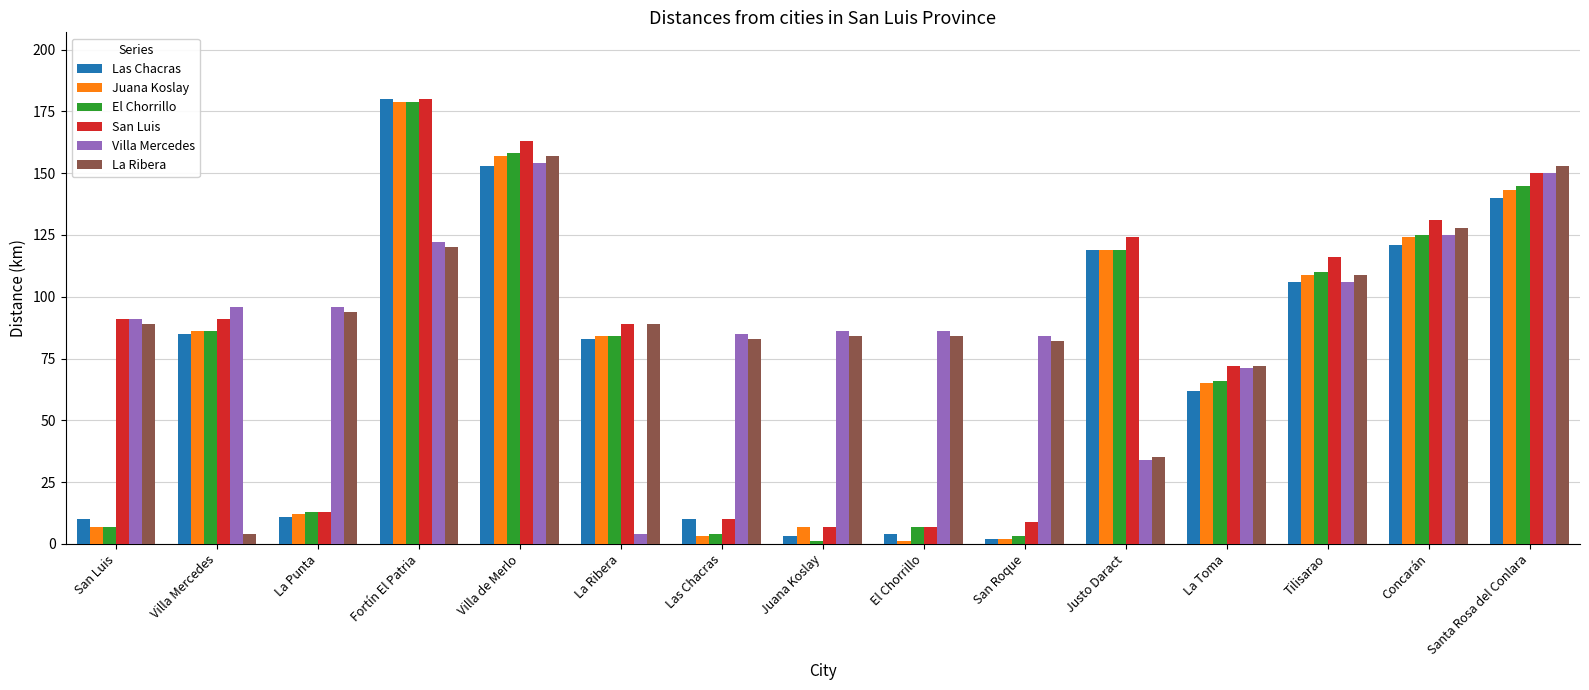

What position from the right is San Roque?

6